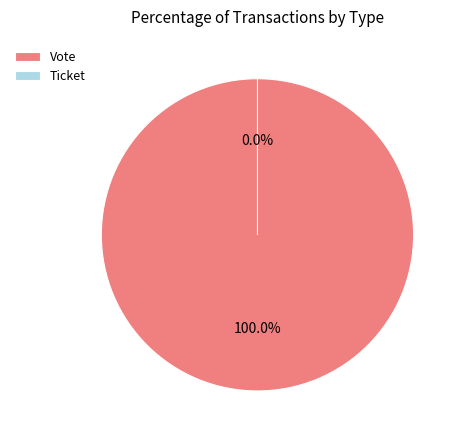

Count the number of slices in the pie.

2